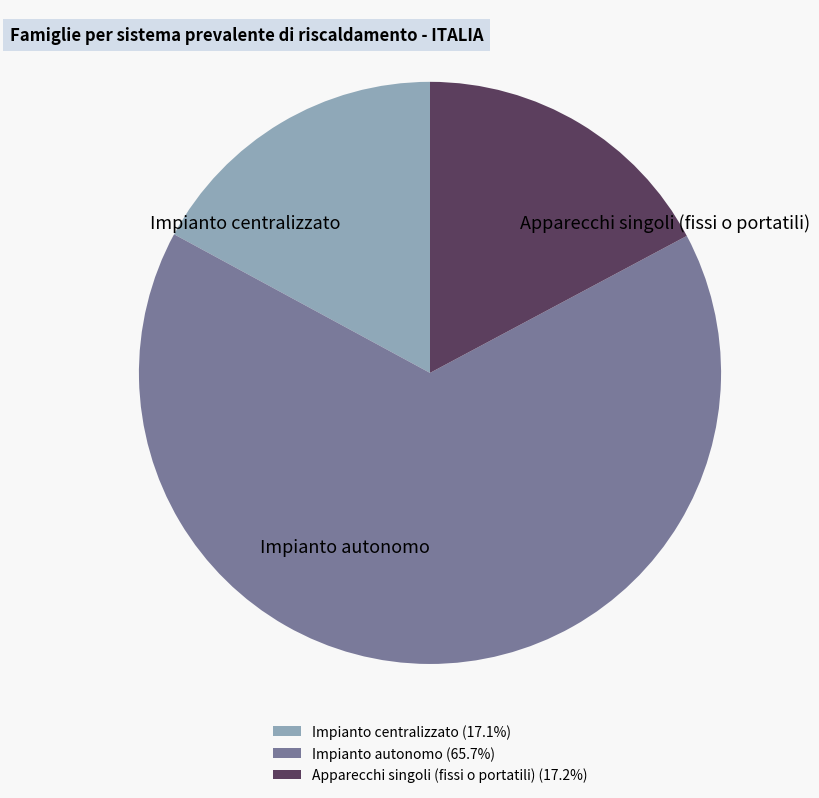

Do Impianto centralizzato and Impianto autonomo together represent more than half of the pie?

Yes